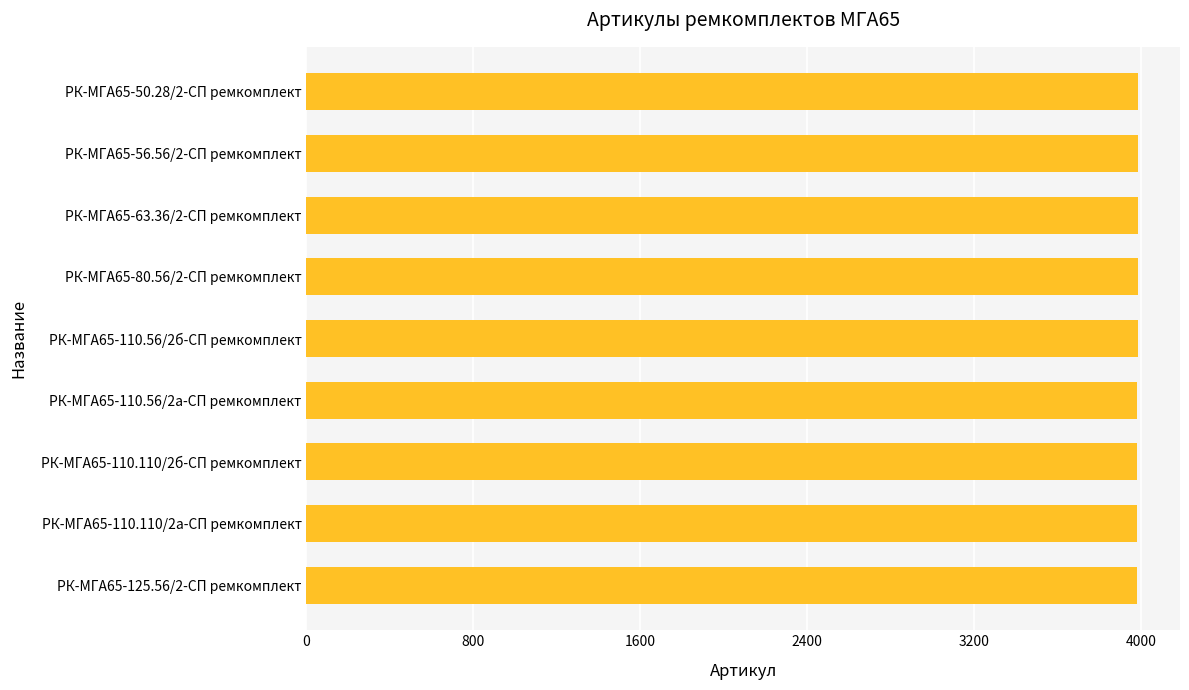

Approximately how many times larger is the value at РК-МГА65-80.56/2-СП ремкомплект compared to РК-МГА65-50.28/2-СП ремкомплект?

1.0